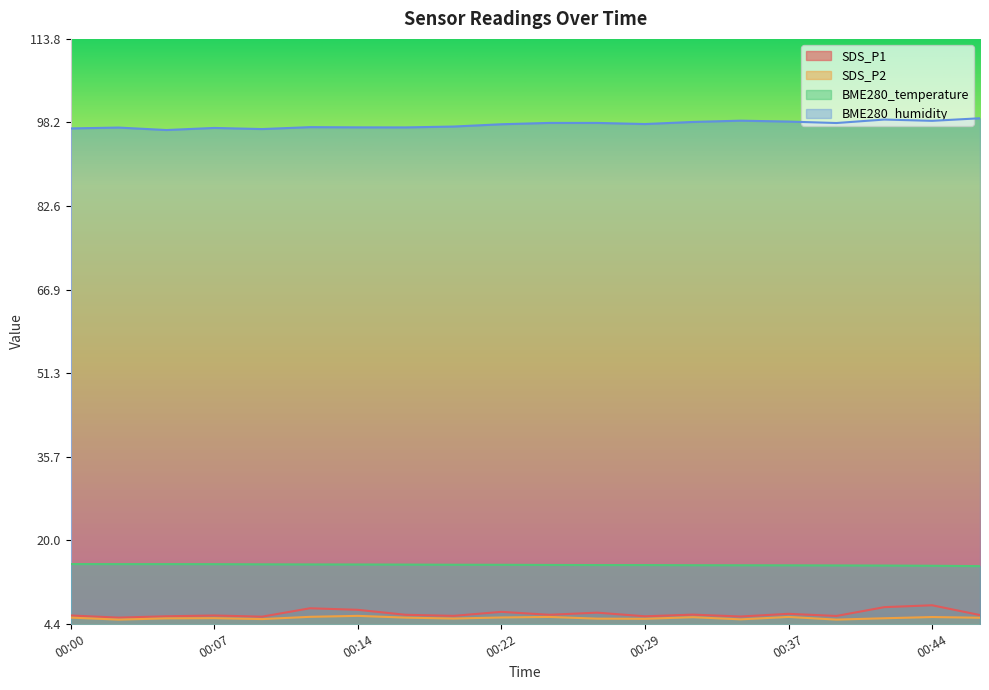

True or false: SDS_P1 and BME280_temperature cross at least once.

False